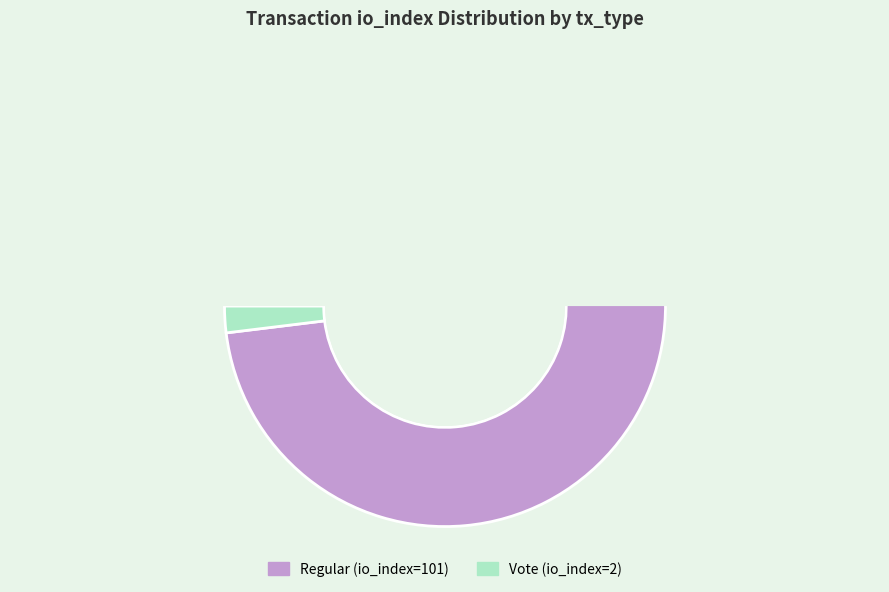

Which slice is the largest?

Regular (io_index=101)